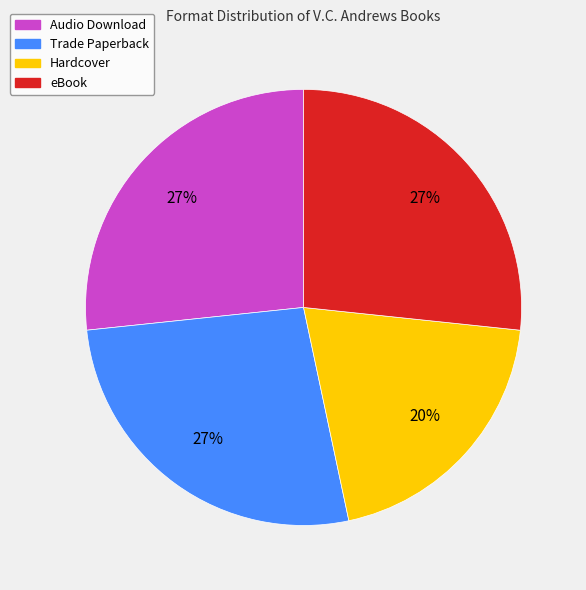

What percentage is the Hardcover slice, to the nearest percent?

20%